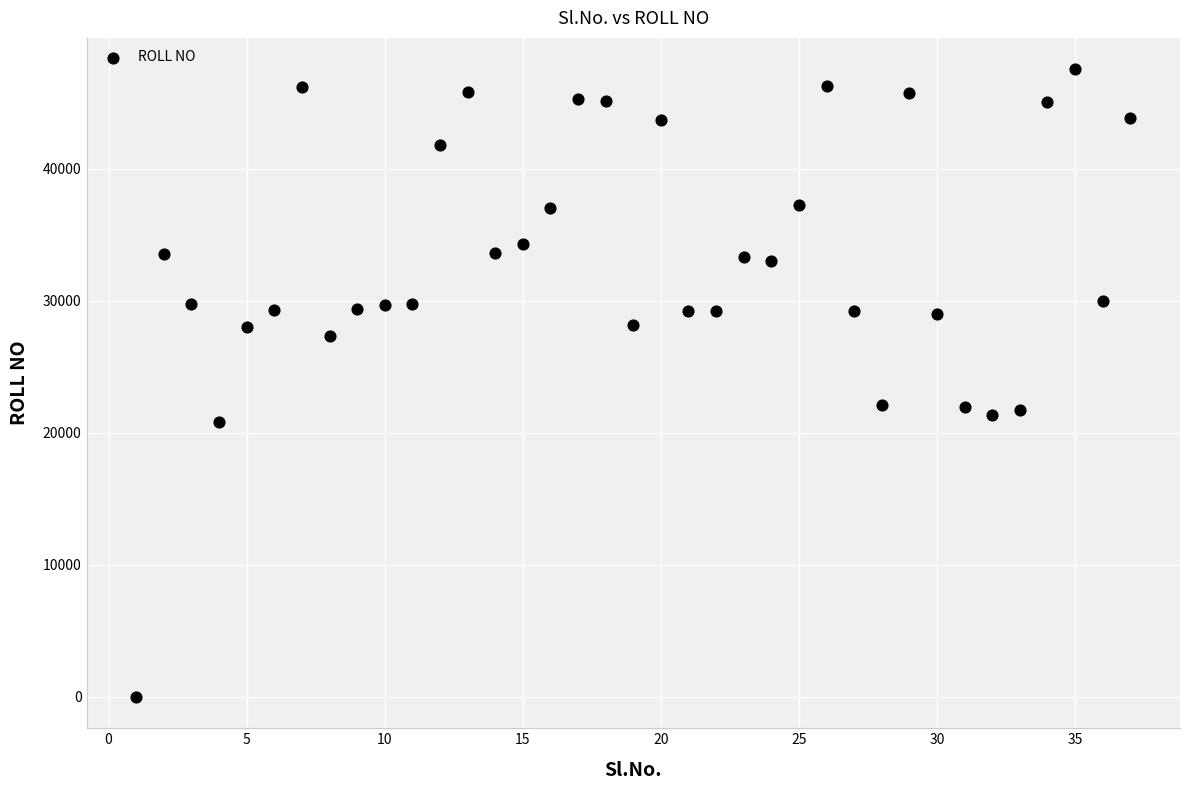

What is the range of X values (max minus min)?

36